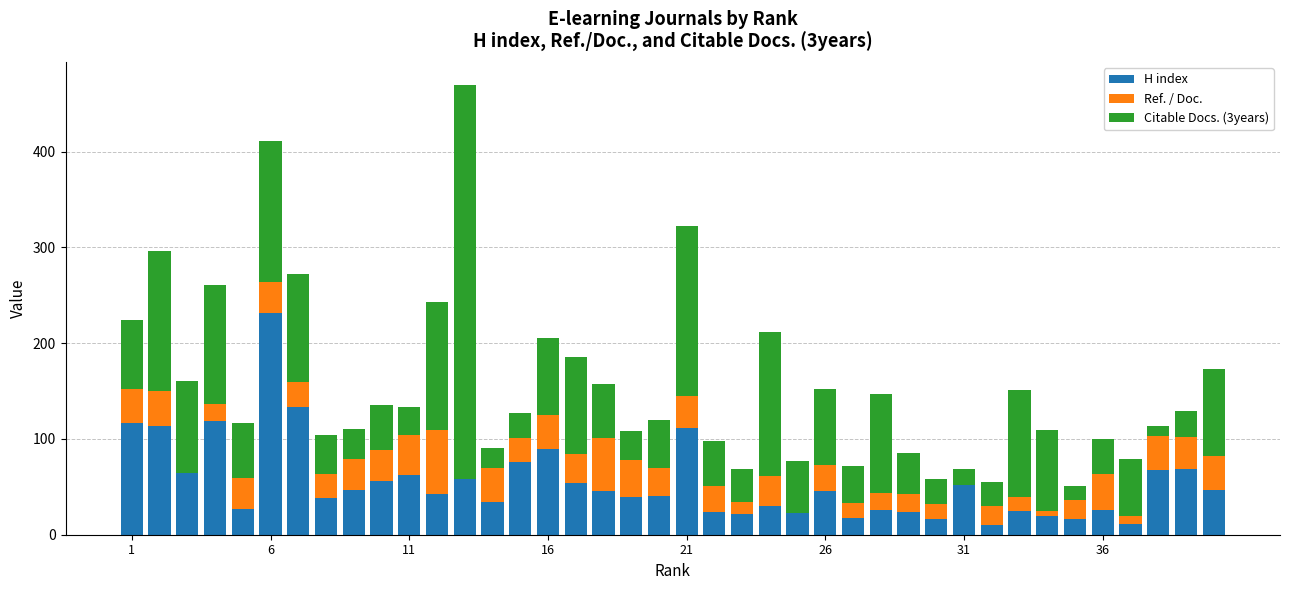

What is the highest value of the H index series?

232.0